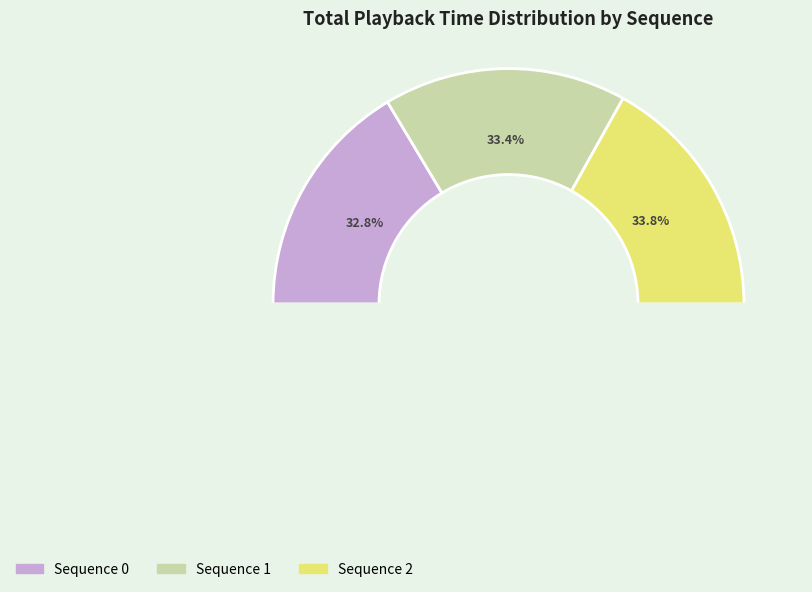

Is there a majority slice in this chart?

No